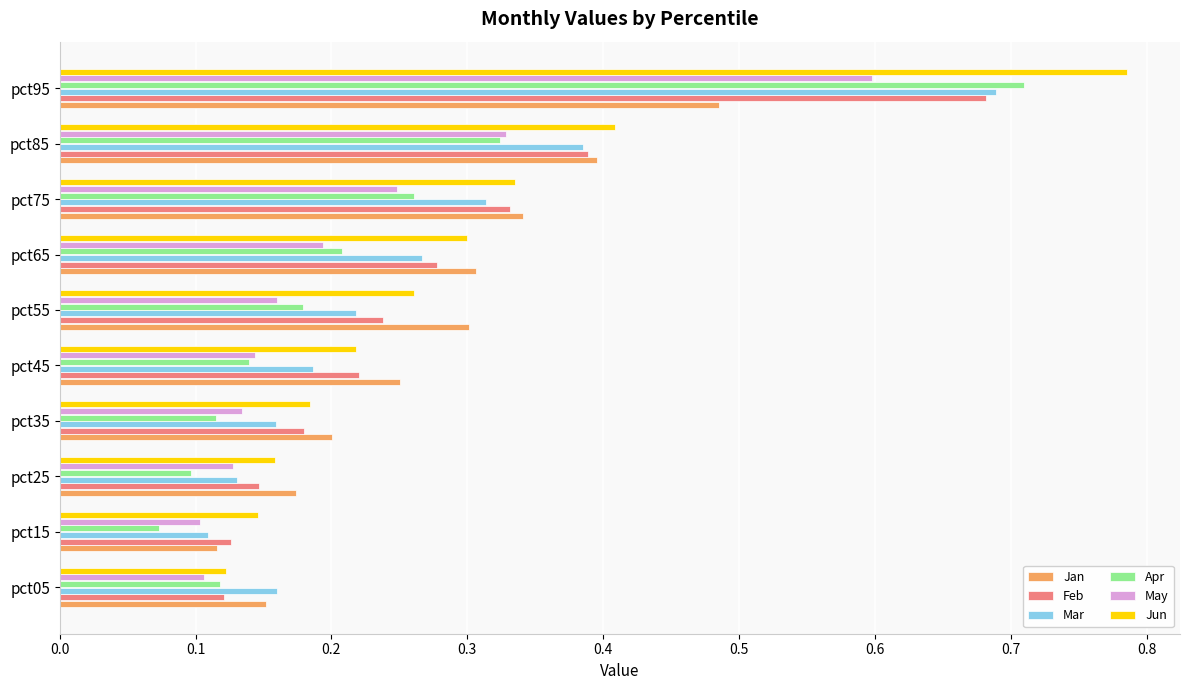

The value of Feb at pct25 is 0.2. True or false?

False